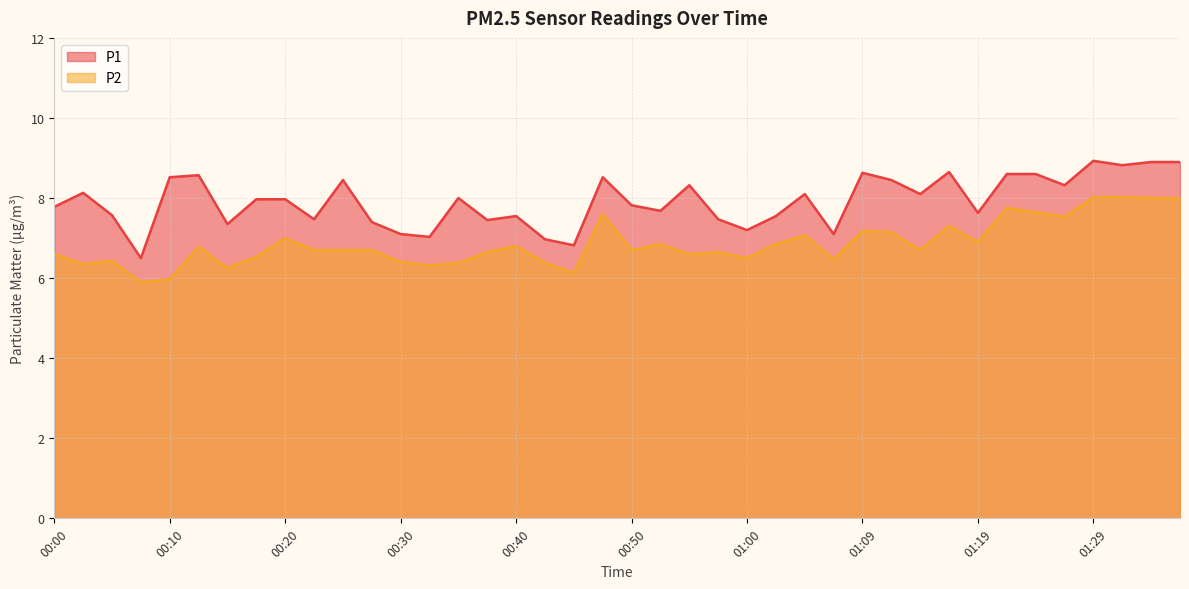

Does the chart have visible grid lines?

Yes